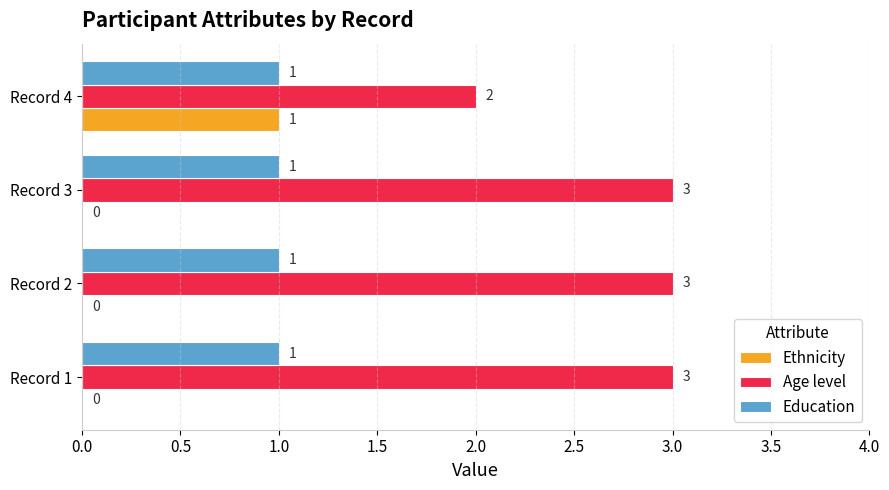

What are all the series names shown in the legend?

Ethnicity, Age level, Education